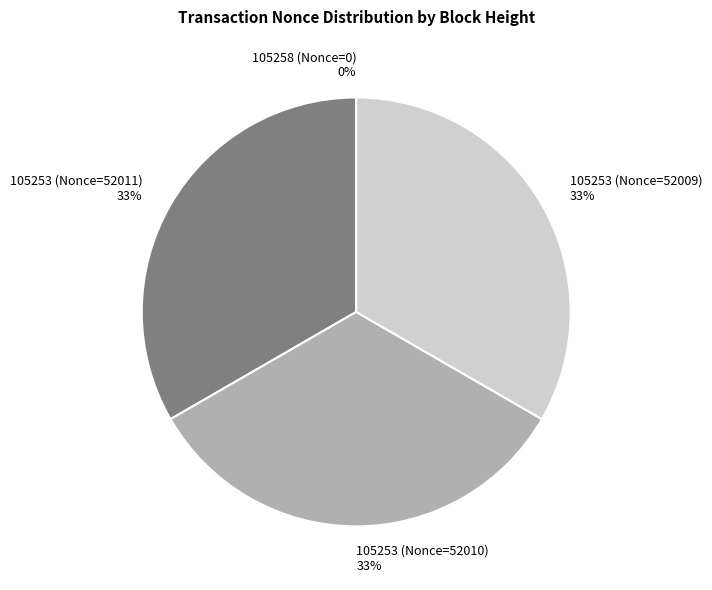

Is it true that 105253 (Nonce=52009) is 19% of the pie?

False